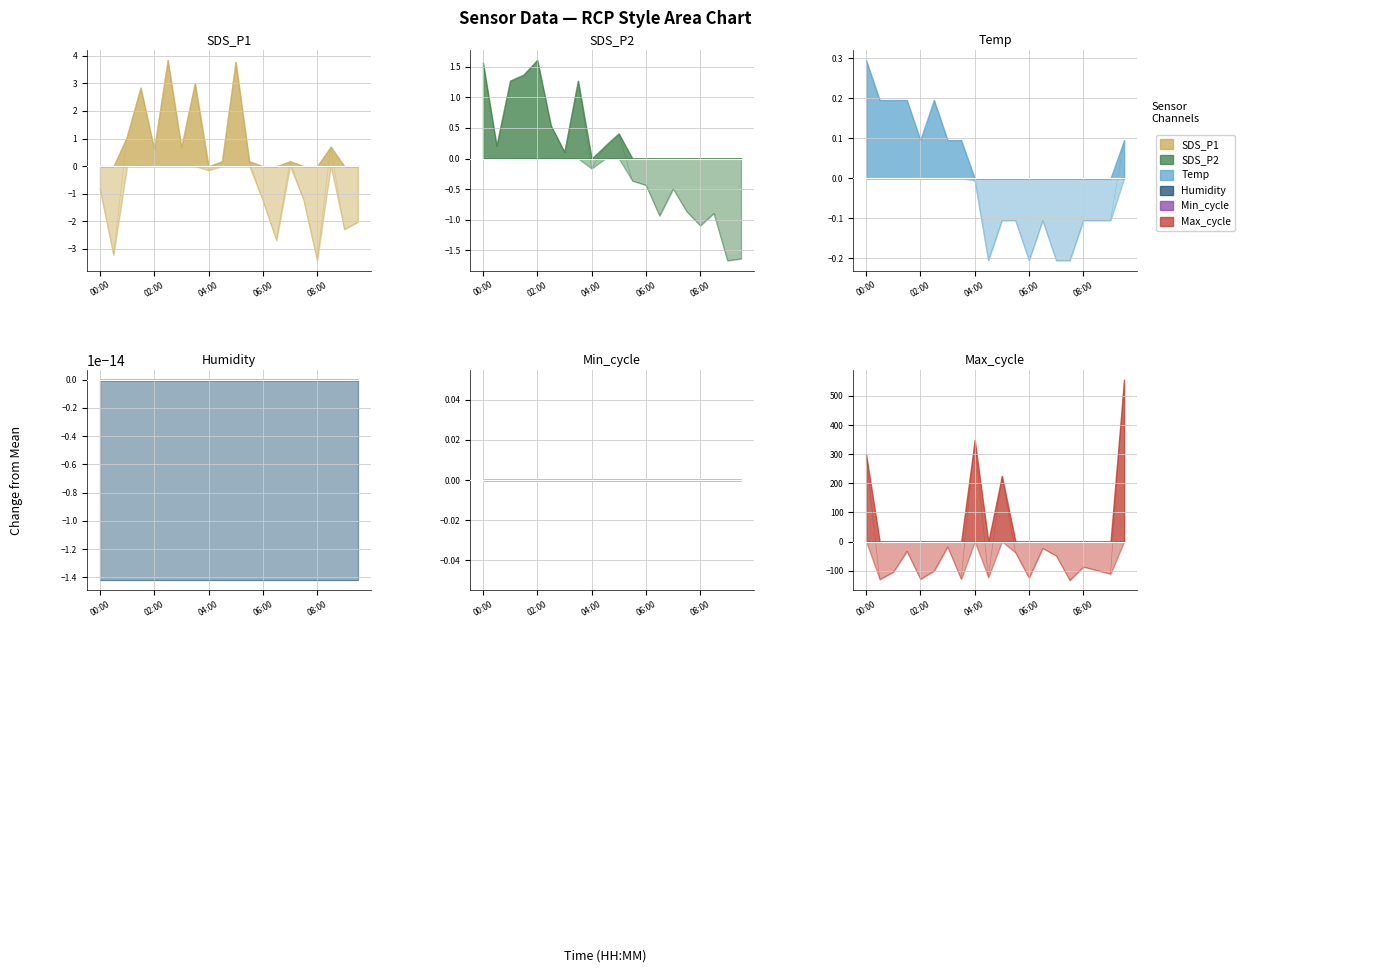

Is the value of SDS_P2 at 01:00 greater than the value of Temp at 04:30?

Yes